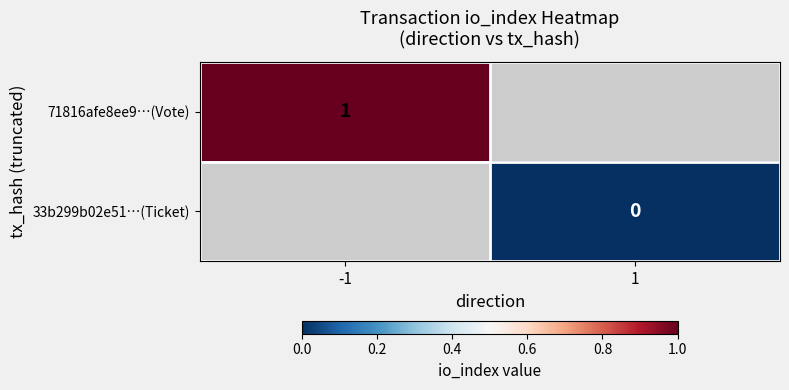

Is it true that 71816afe8ee9…(Vote) equals 2 at -1?

False